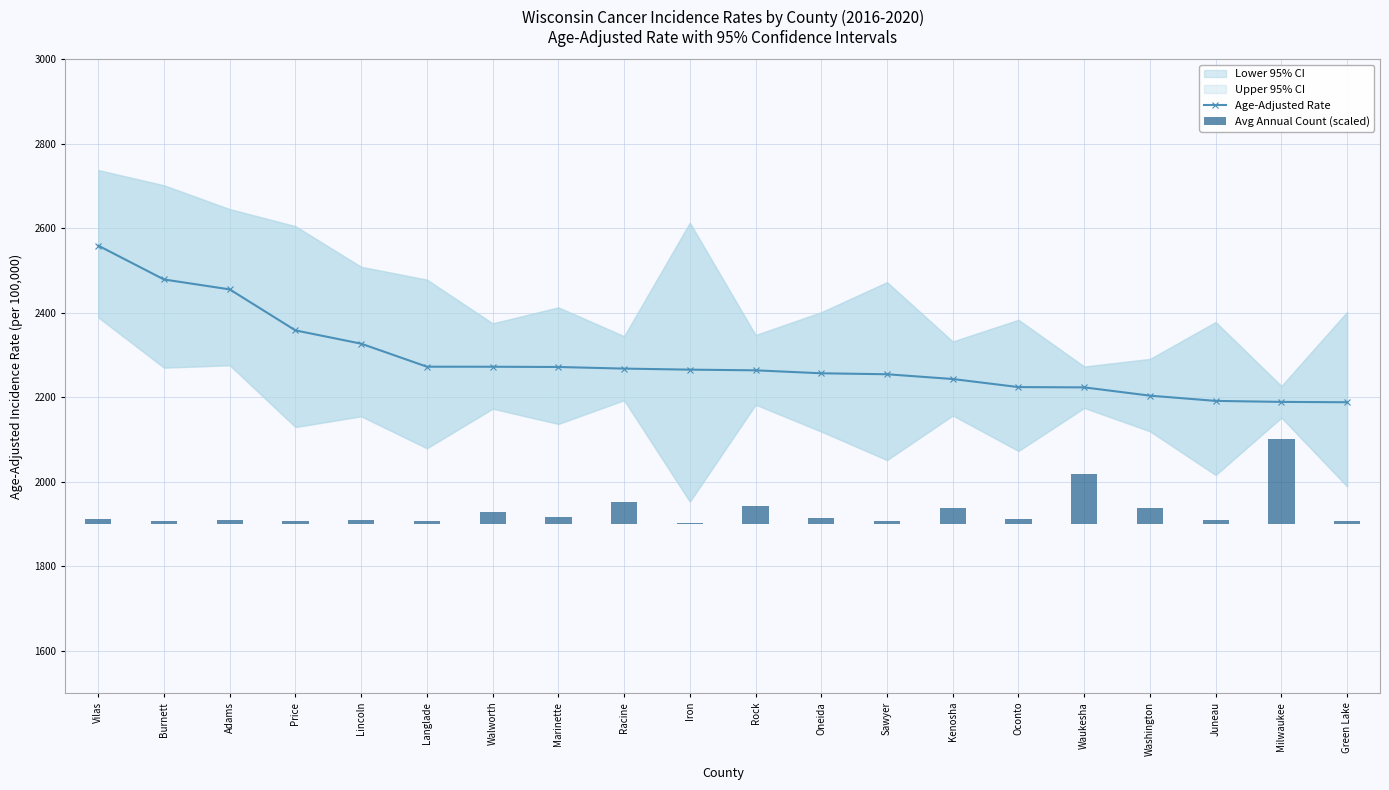

How many values in the Age-Adjusted Rate series are below 2265?

10